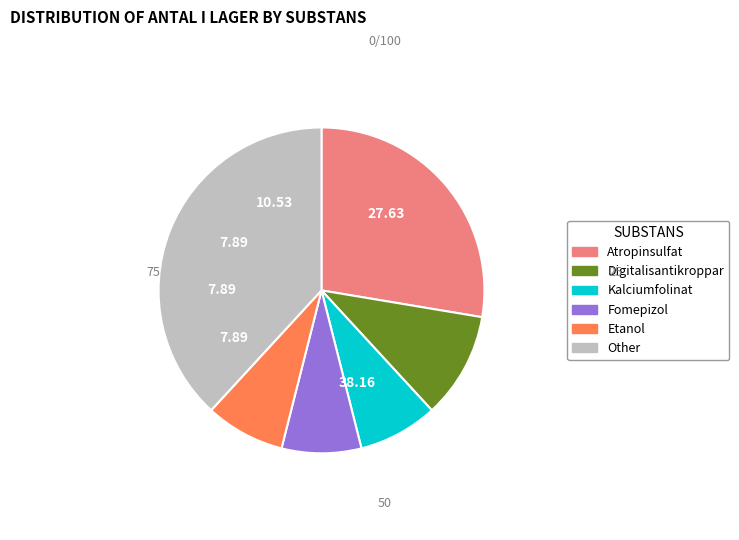

Approximately how many times larger is the value at Fomepizol compared to Atropinsulfat?

0.3